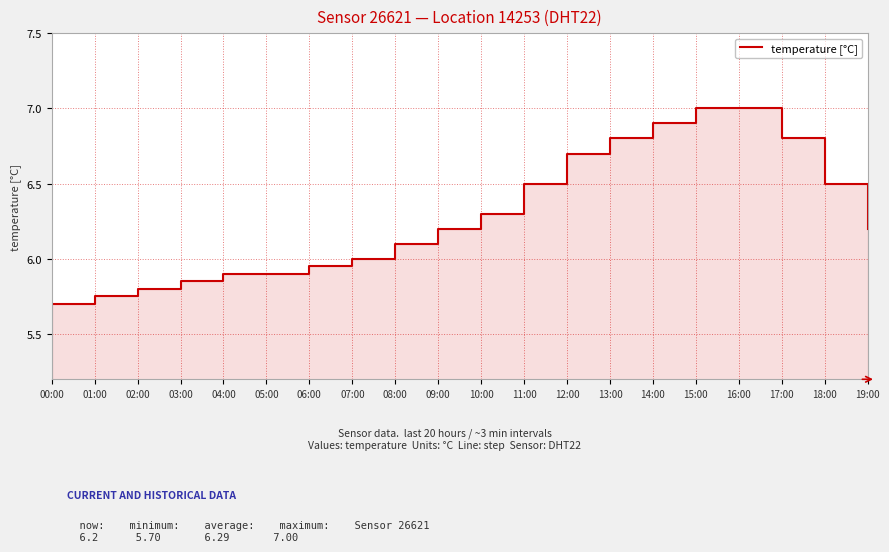

Approximately how many times larger is the value at 19:00 compared to 11:00?

1.0